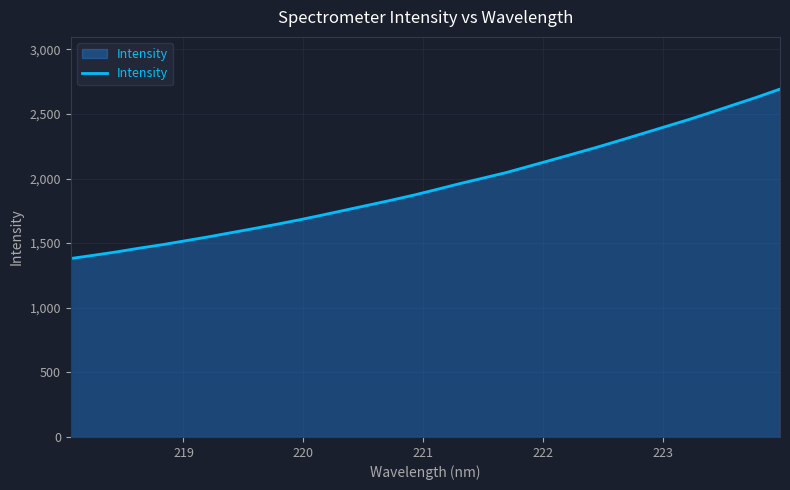

What is the average value?

1945.0